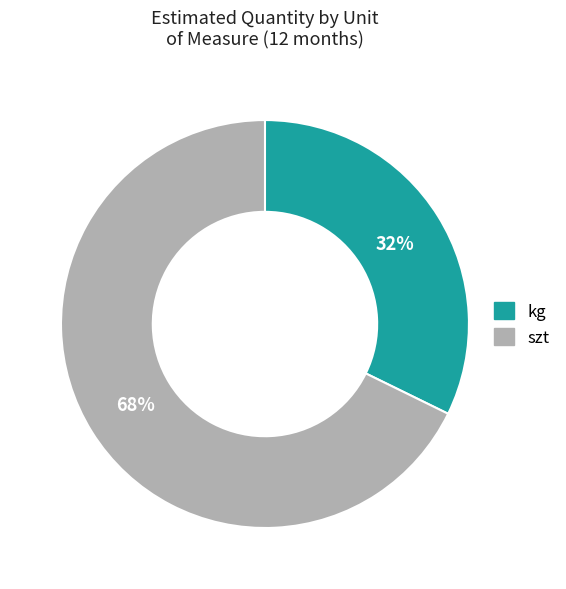

Does any single category account for the majority?

Yes